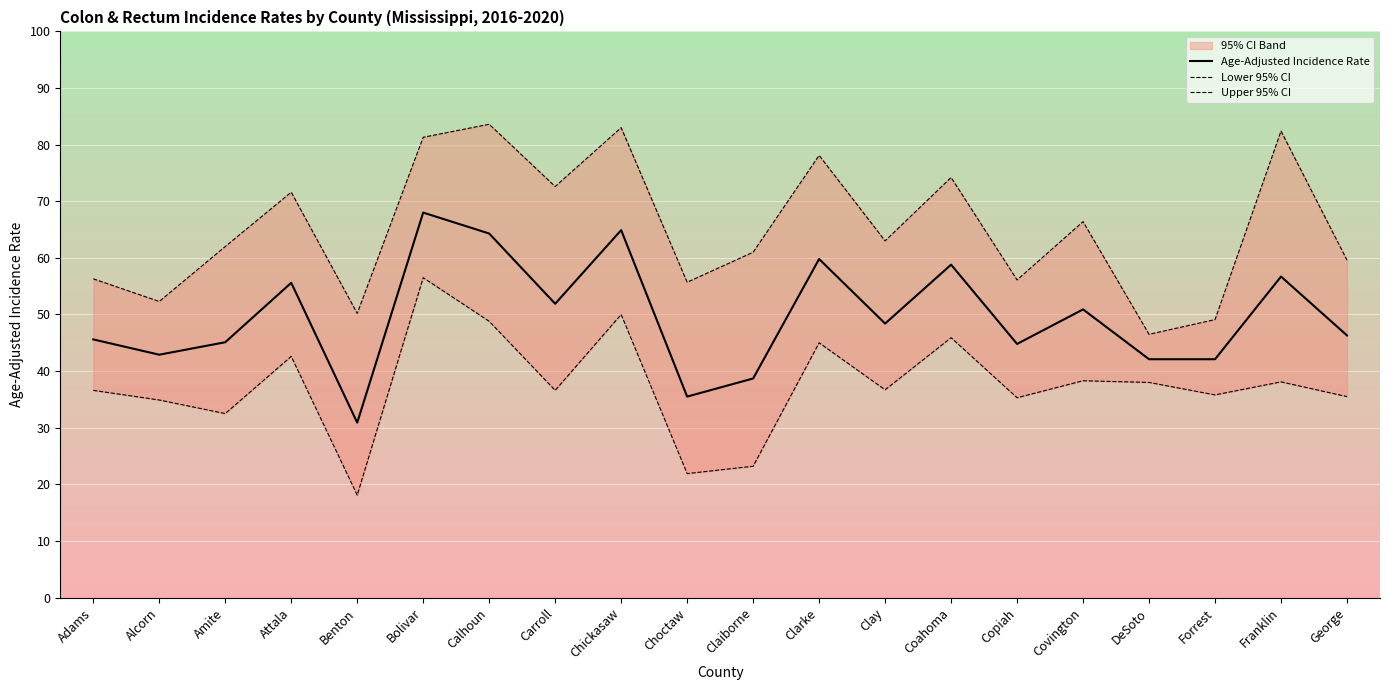

Read the Age-Adjusted Incidence Rate value at Carroll.

51.9